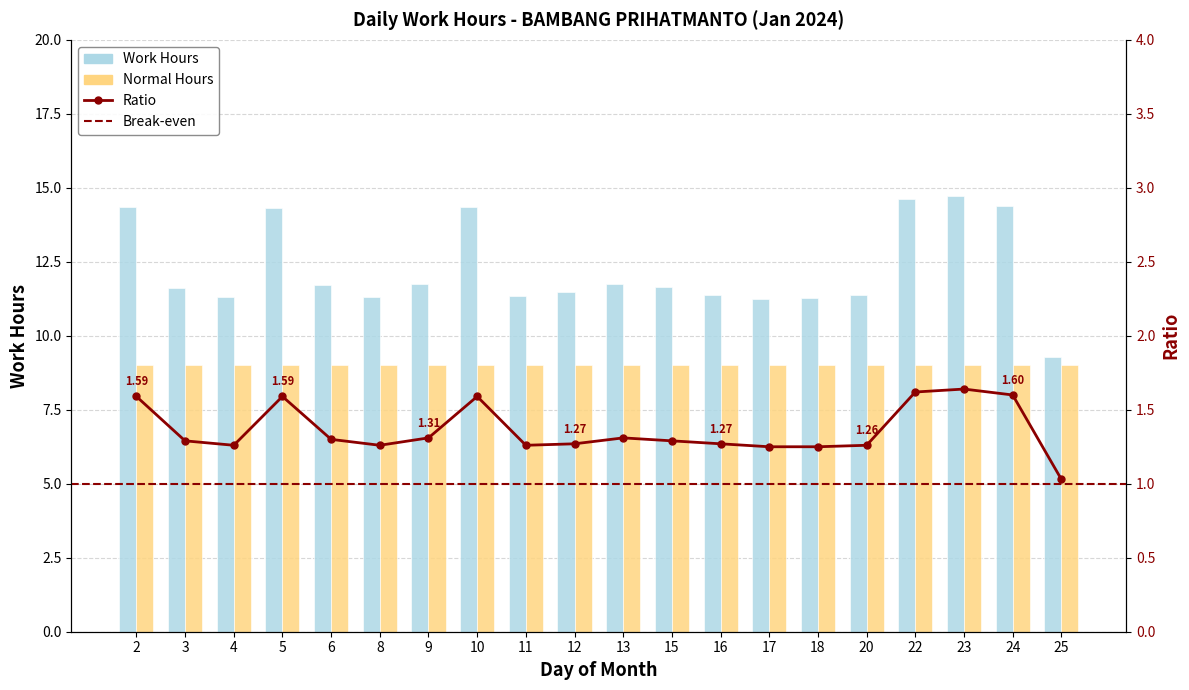

List the labels in order of value, largest first.

23, 22, 24, 10, 2, 5, 9, 13, 6, 15, 3, 12, 16, 20, 11, 8, 4, 18, 17, 25